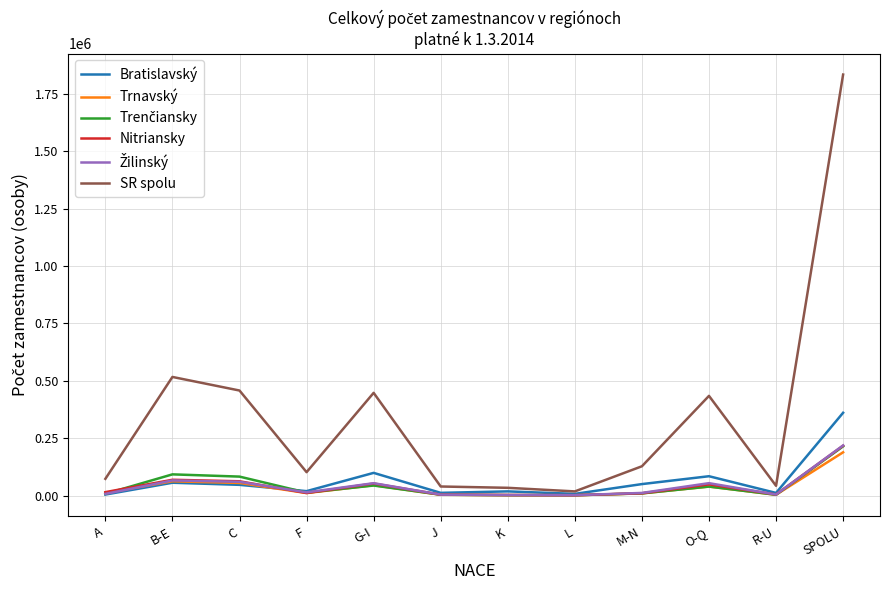

What is the minimum value shown in the chart?

1299